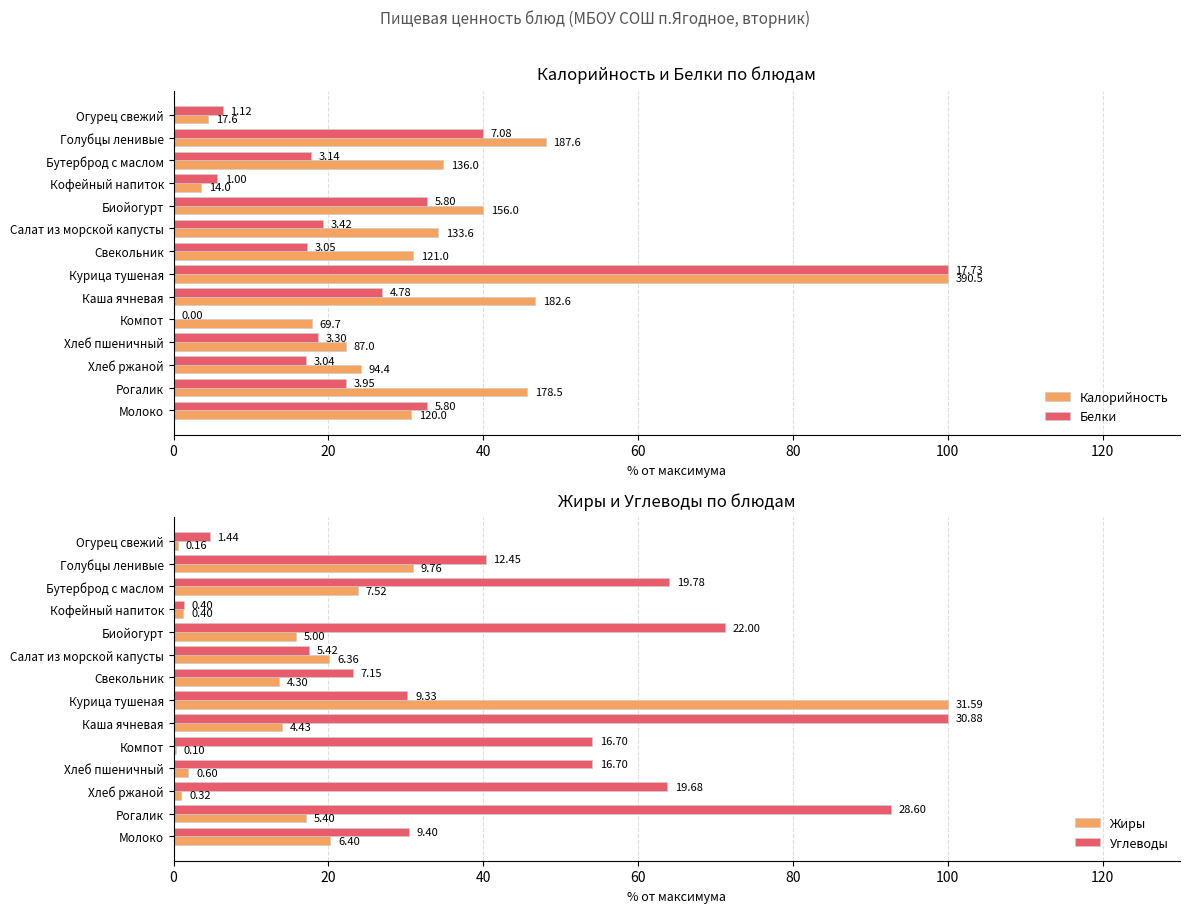

The value of Жиры at Хлеб ржаной is 1.5. True or false?

False